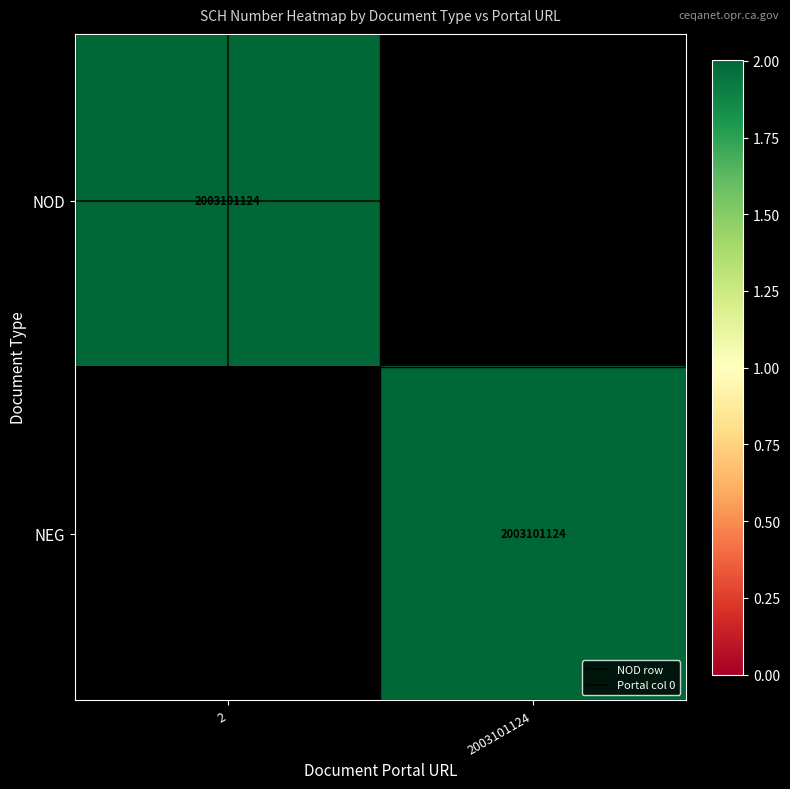

Count the number of data series in this chart.

4